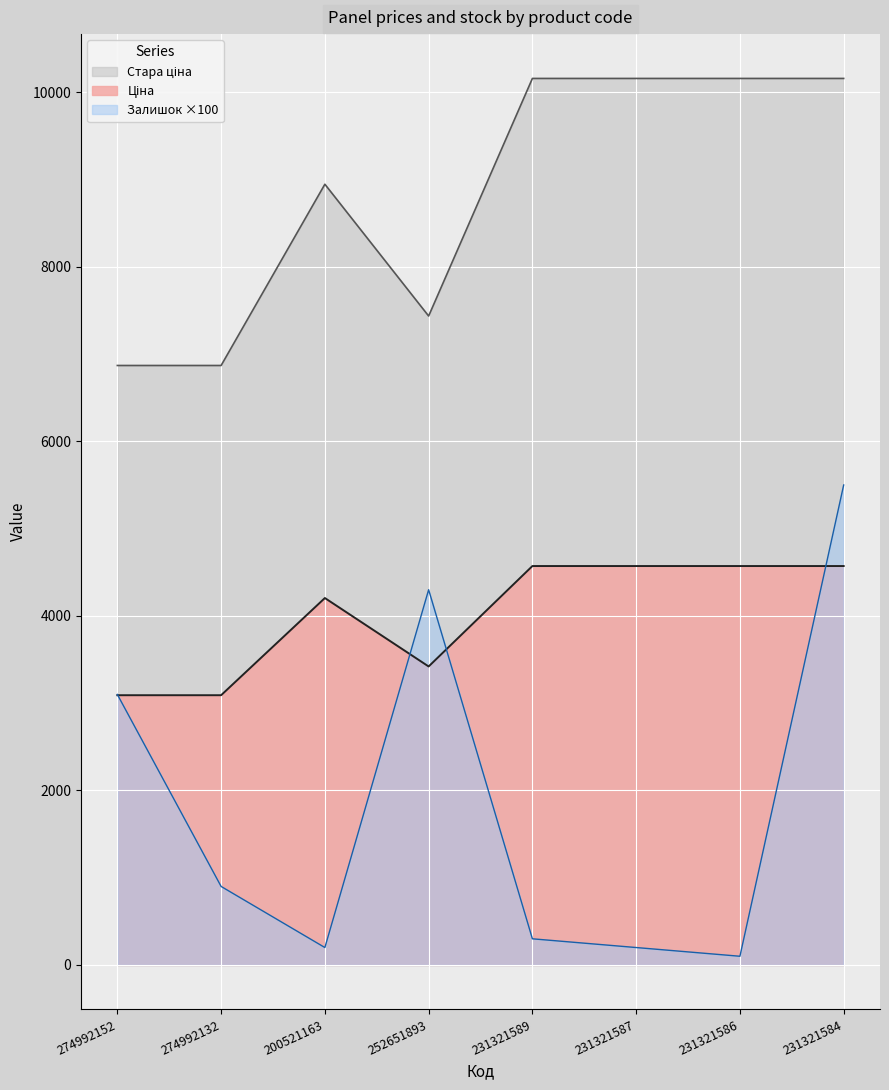

True or false: Залишок has more than 0 interior local peaks.

True